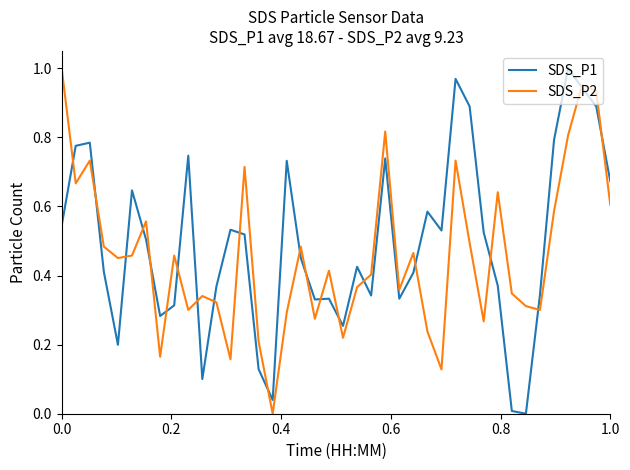

What is the difference between the maximum and second lowest values in the SDS_P1 series?

1.0